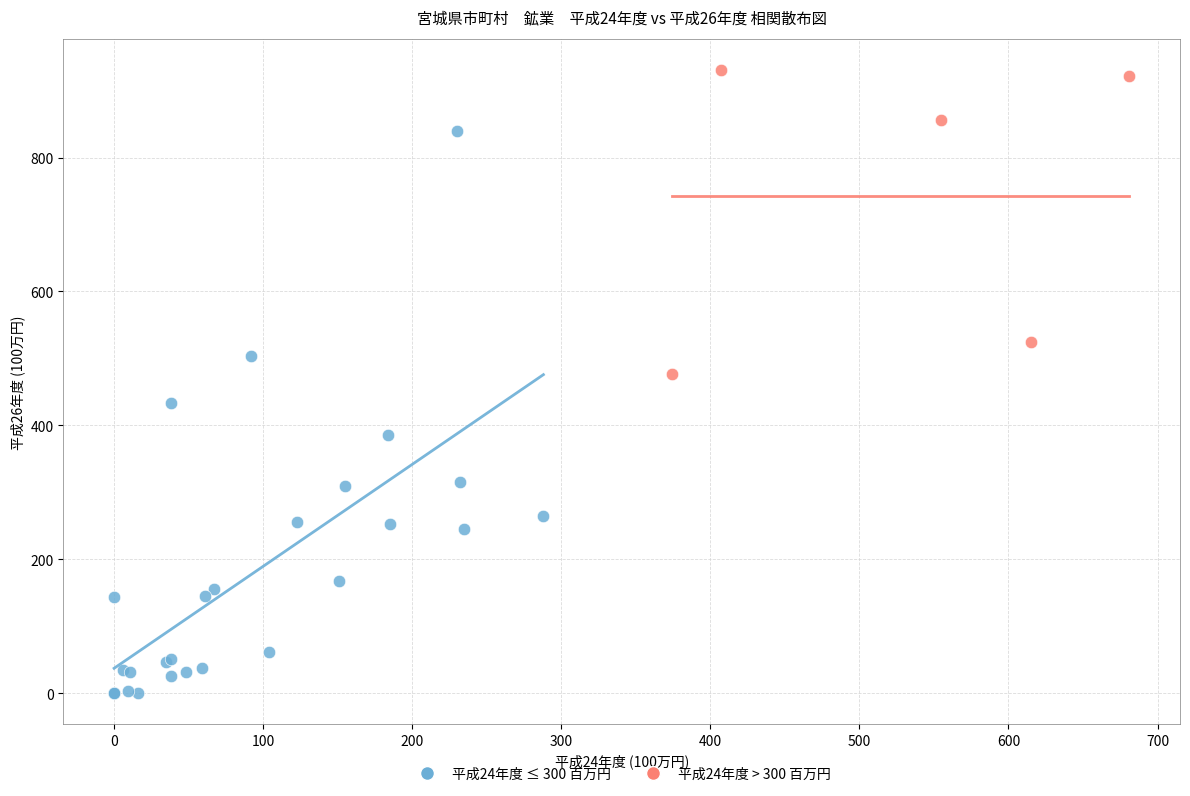

Which series contains the highest Y value?

平成24年度 > 300 百万円